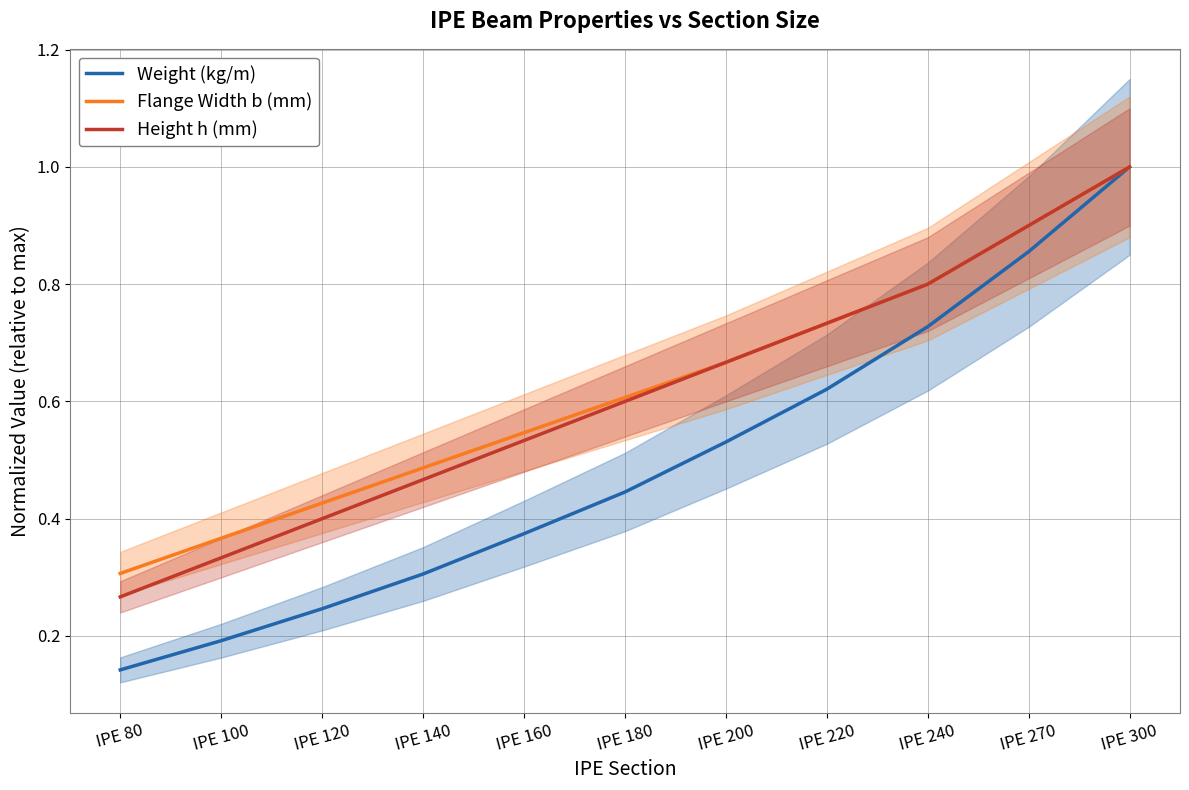

True or false: Weight (kg/m) has more than 2 points higher than both neighbors.

False